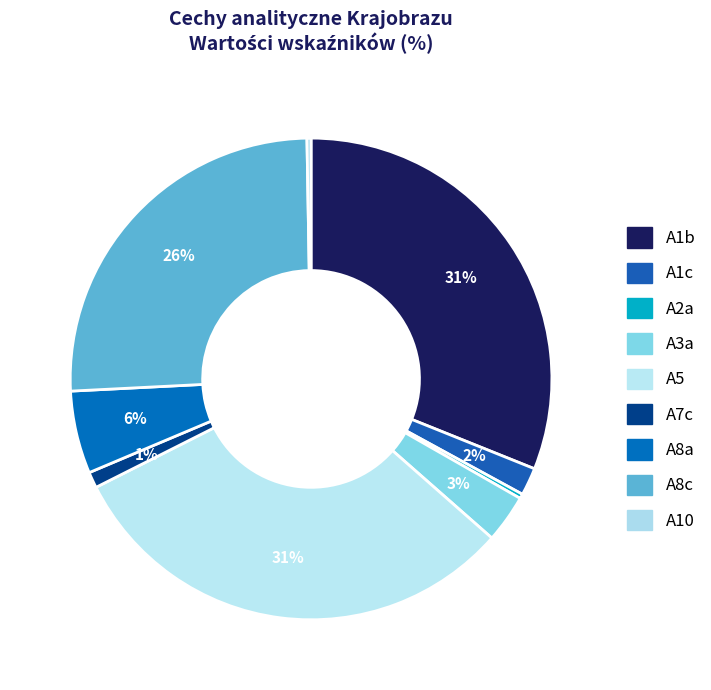

Rank the categories by value from highest to lowest.

A1b, A5, A8c, A8a, A3a, A1c, A7c, A2a, A10